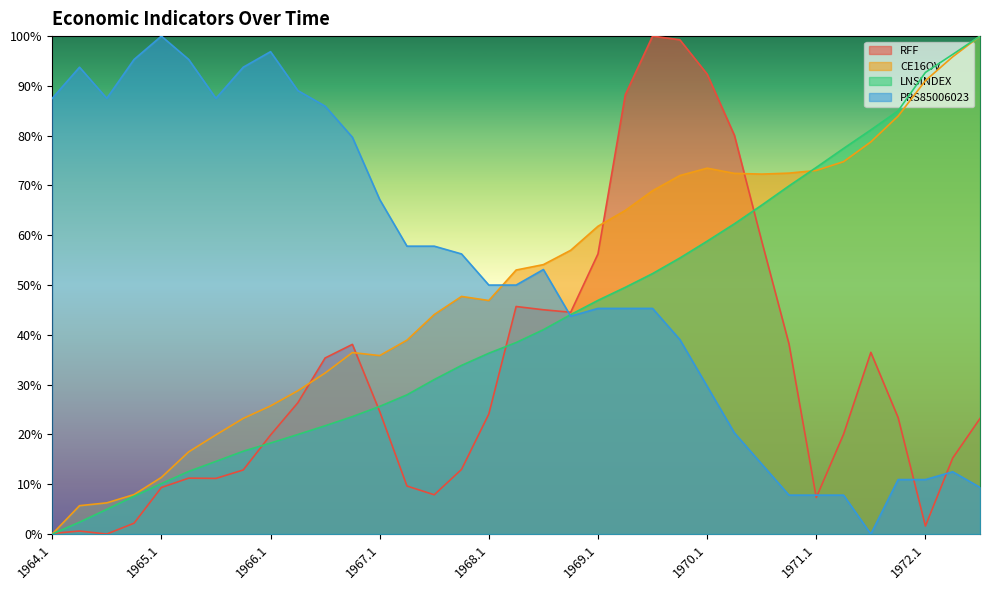

Which has a higher value, 1965.4 or 1972.2?

1972.2